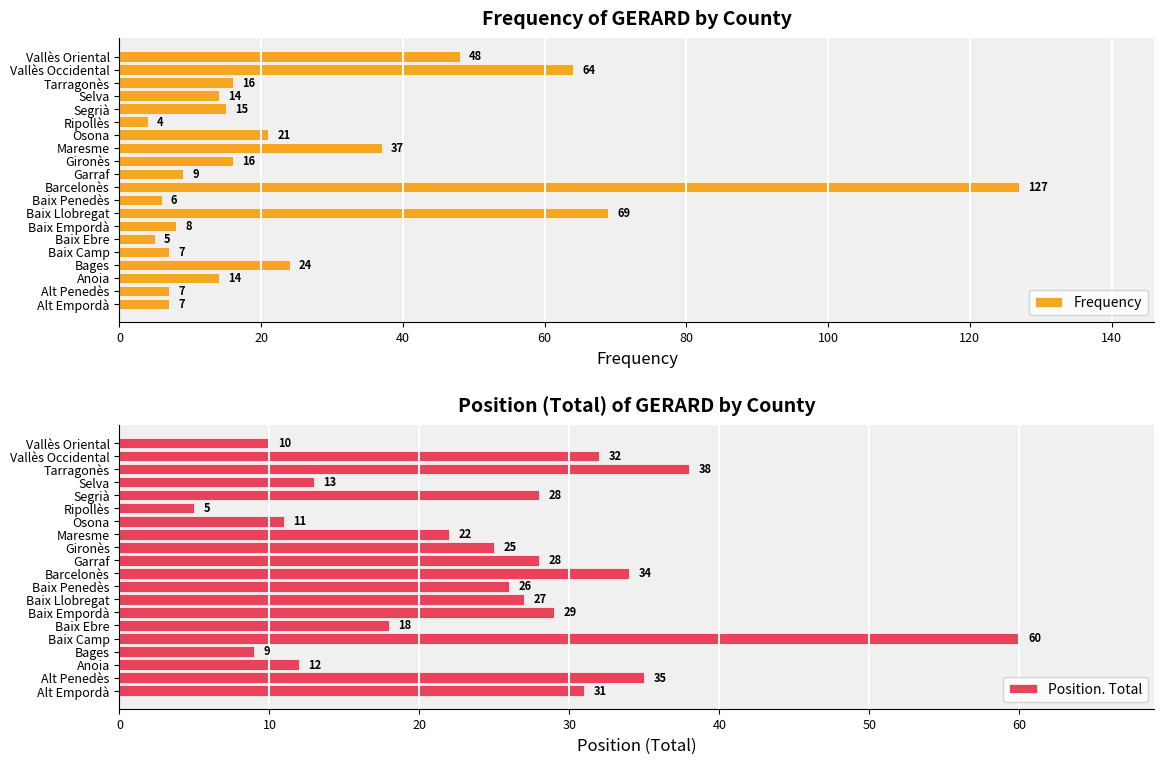

Which series has the widest spread of values?

Frequency